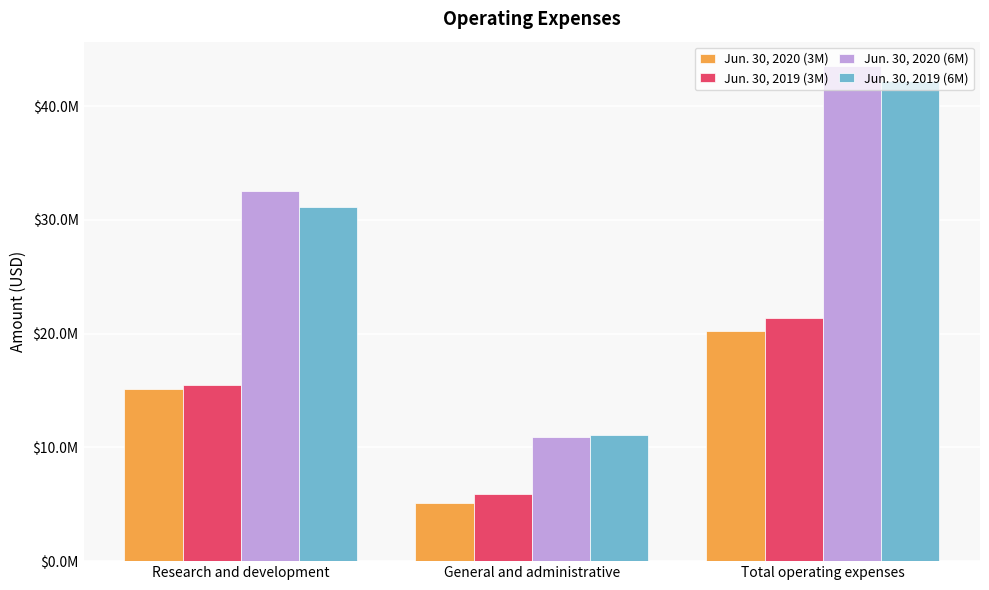

What is the value of the Jun. 30, 2020 (6M) bar at the 1st from the left?

32593000